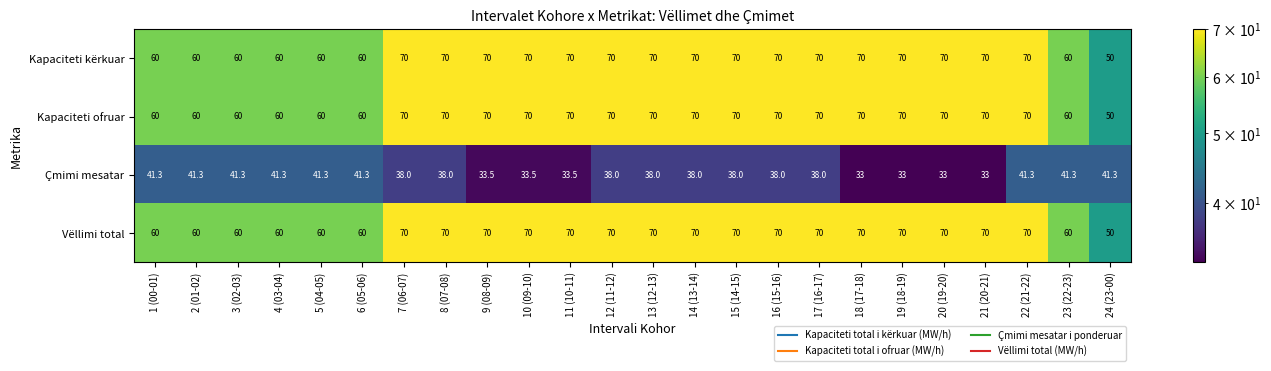

What is the spread (max minus min) of values at 10 (09-10)?

36.5